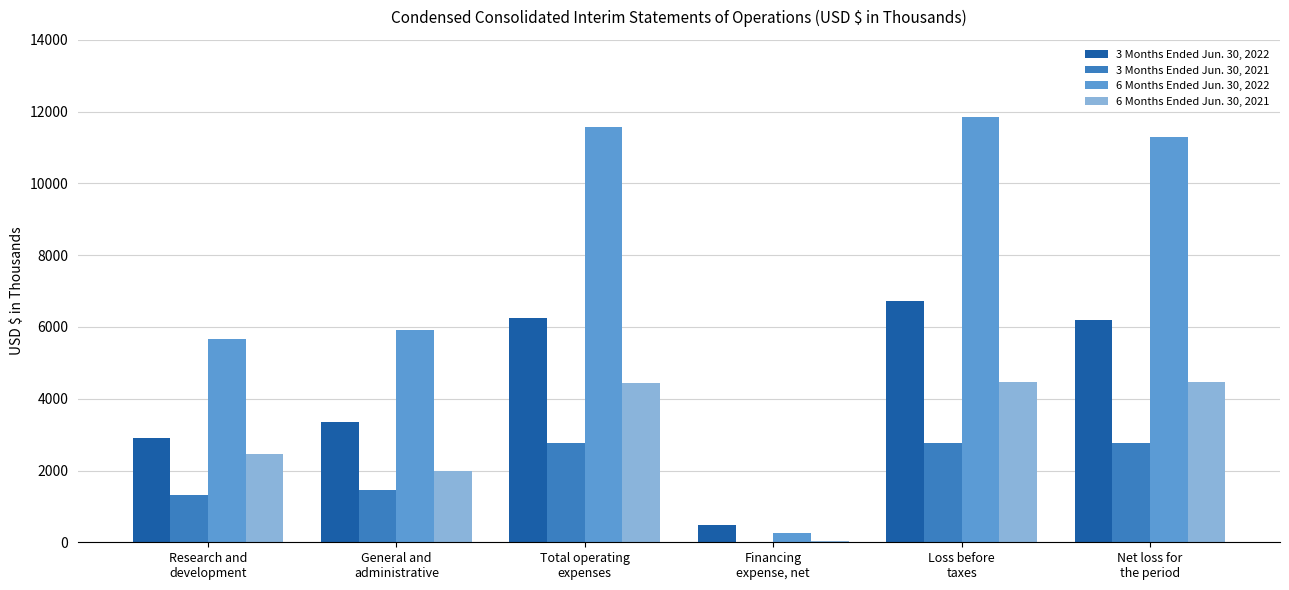

What is the maximum value shown in the chart?

11838